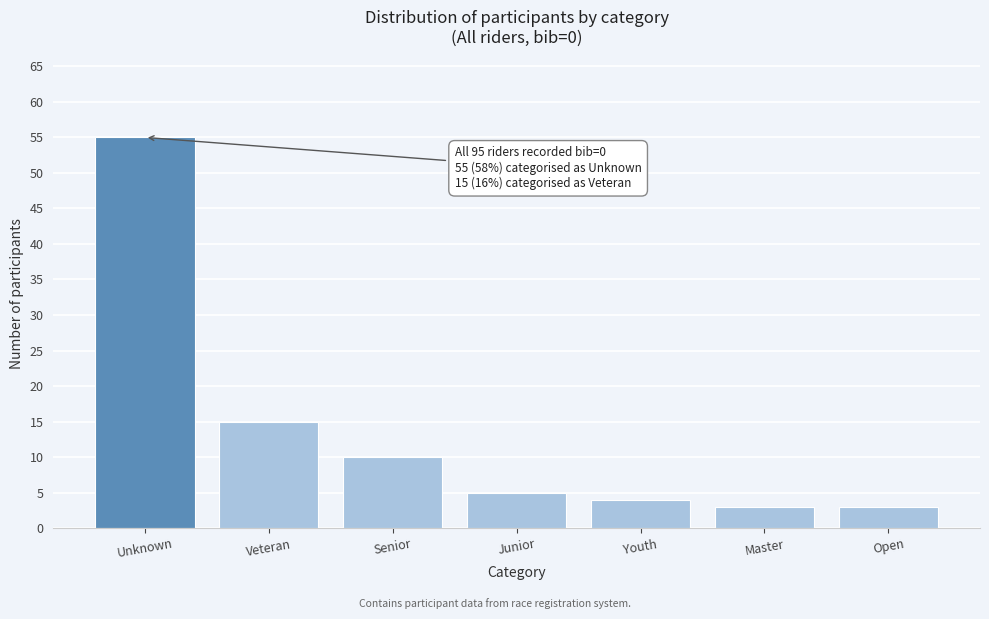

Reading right to left, extract all data points from this chart.

Open=3	Master=3	Youth=4	Junior=5	Senior=10	Veteran=15	Unknown=55